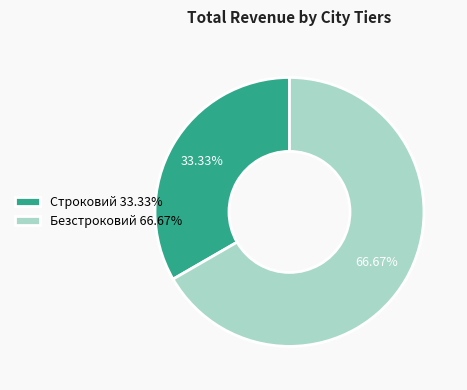

What is the majority slice?

Безстроковий